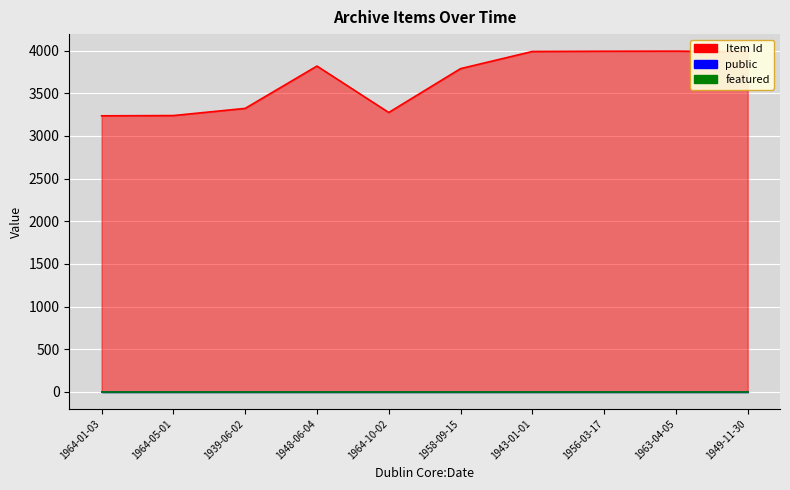

At which label is featured closest to 0?

1964-01-03